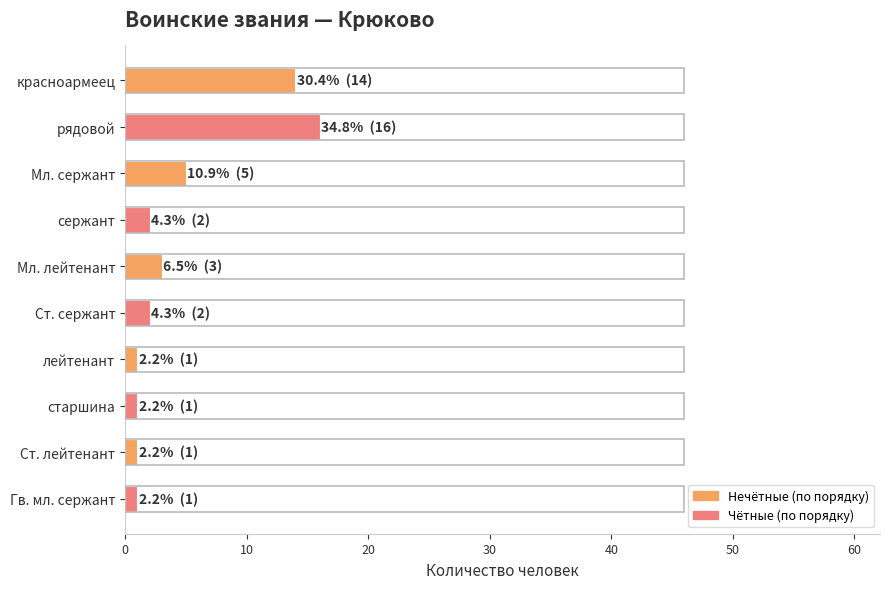

What position from the bottom is красноармеец?

10